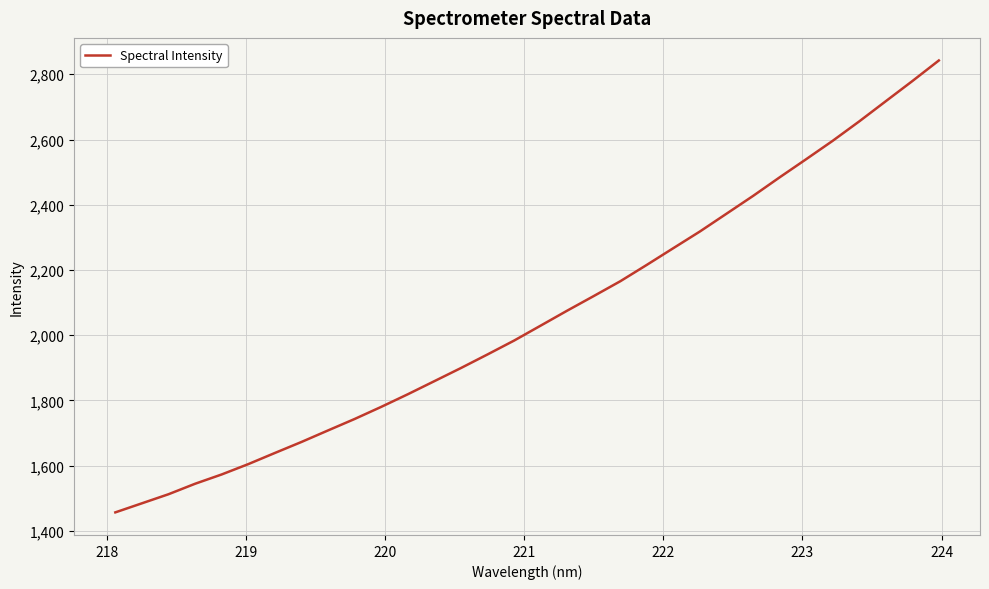

What is the smallest value displayed?

1456.6